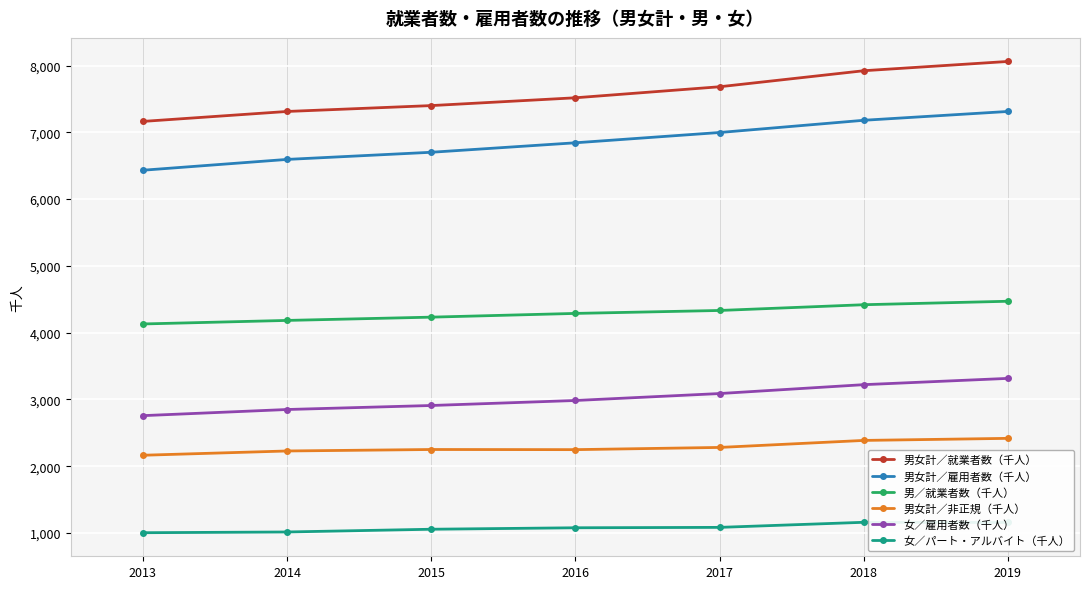

How many series are shown in this chart?

6